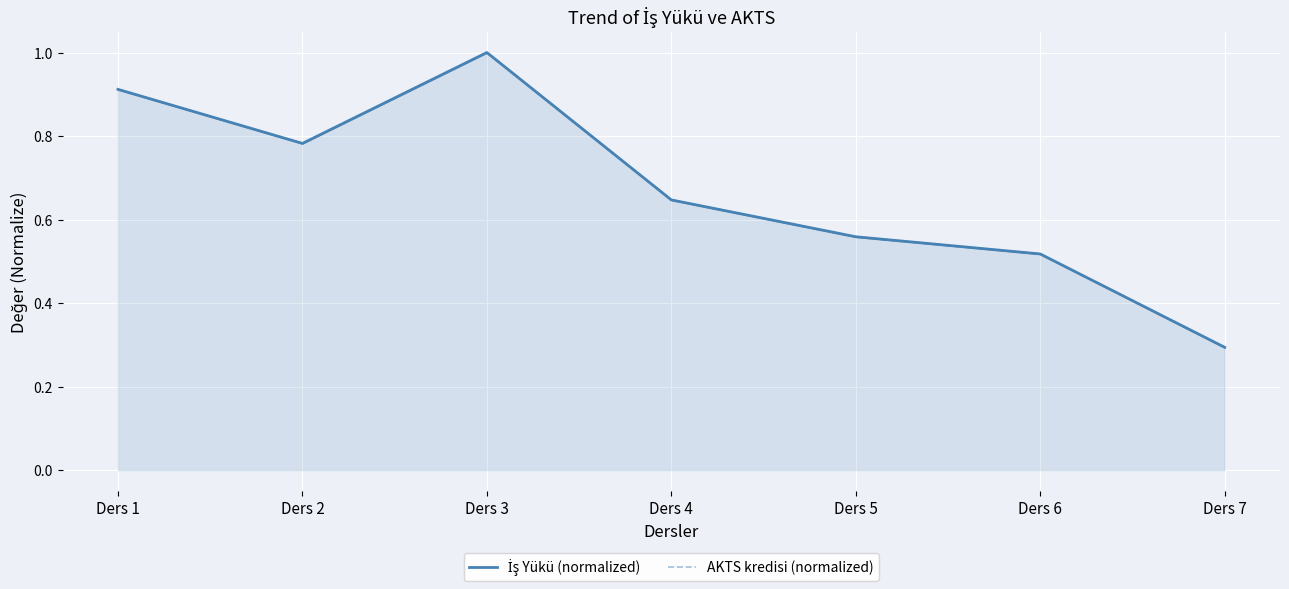

What is the sum of all İş Yükü (normalized) values?

4.7